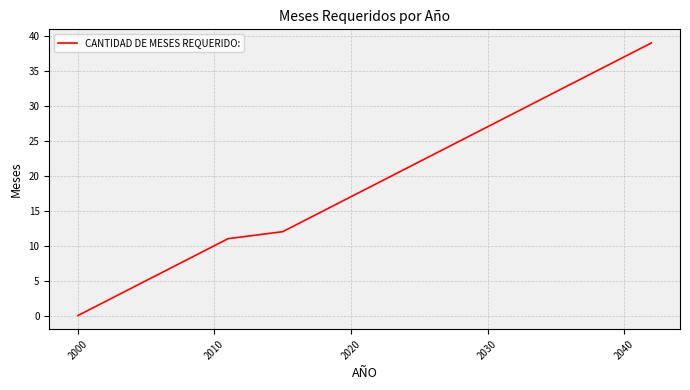

What is the greatest value displayed?

39